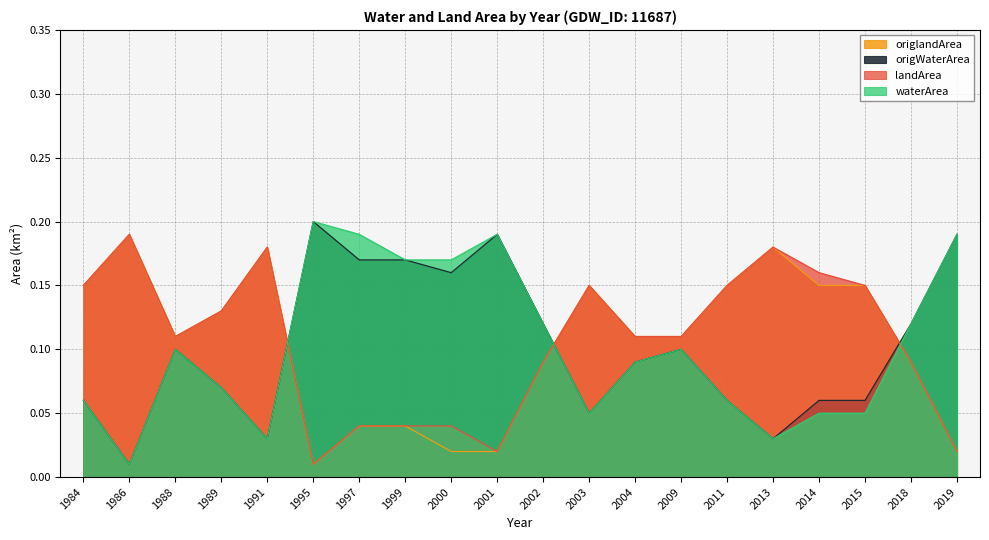

What is the total value across all series at 2014?

0.4